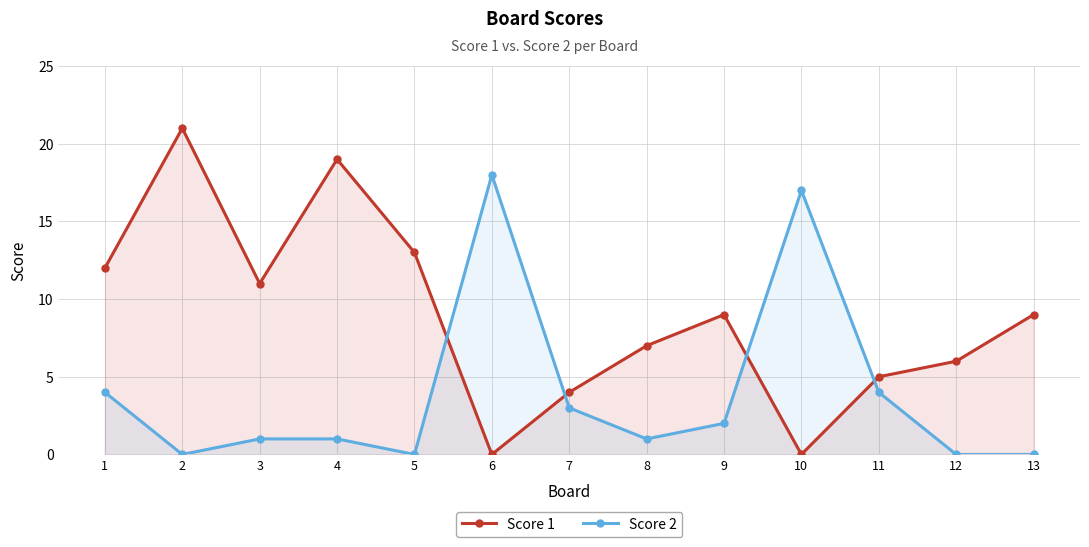

What is the average value of the Score 1 series?

9